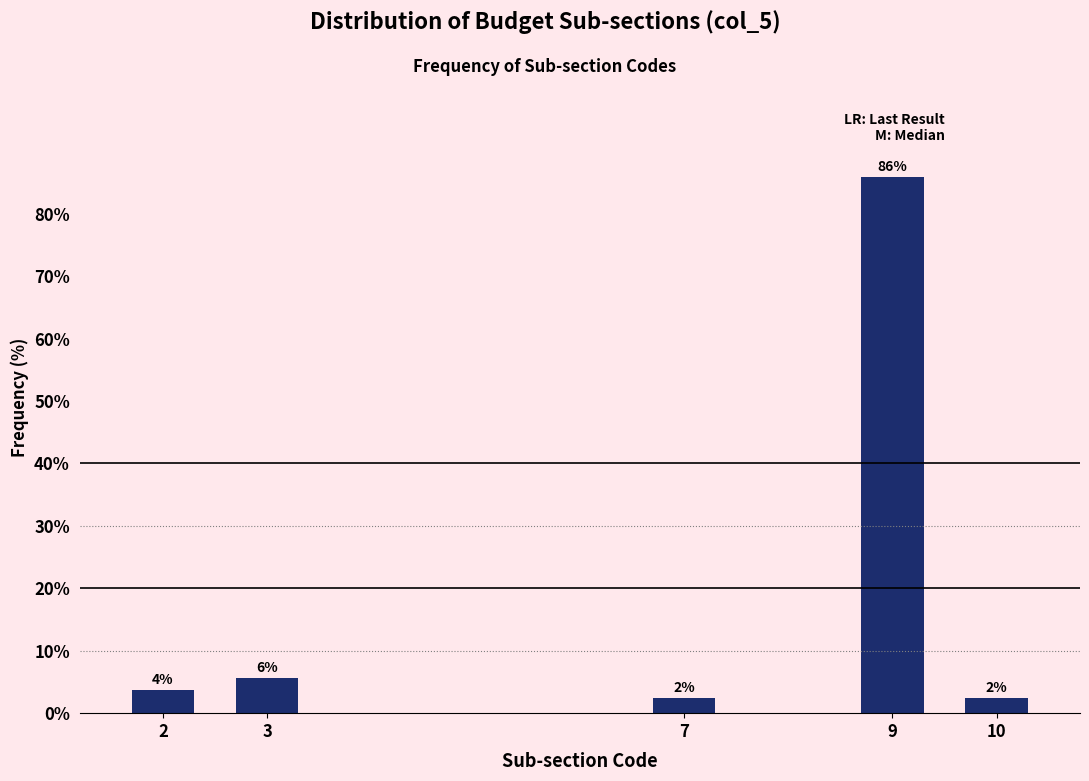

Are the bars horizontal?

No